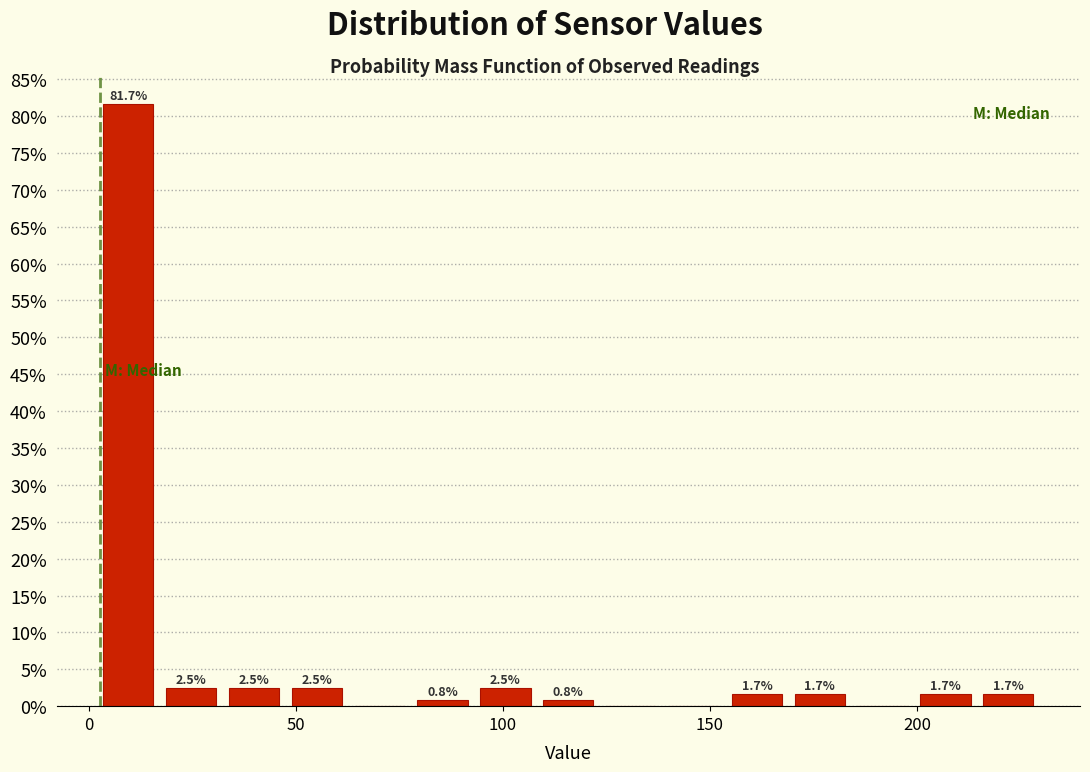

Around what value on the x-axis is the tallest bar? Give the approximate position of its centre, as read against the axis.

10